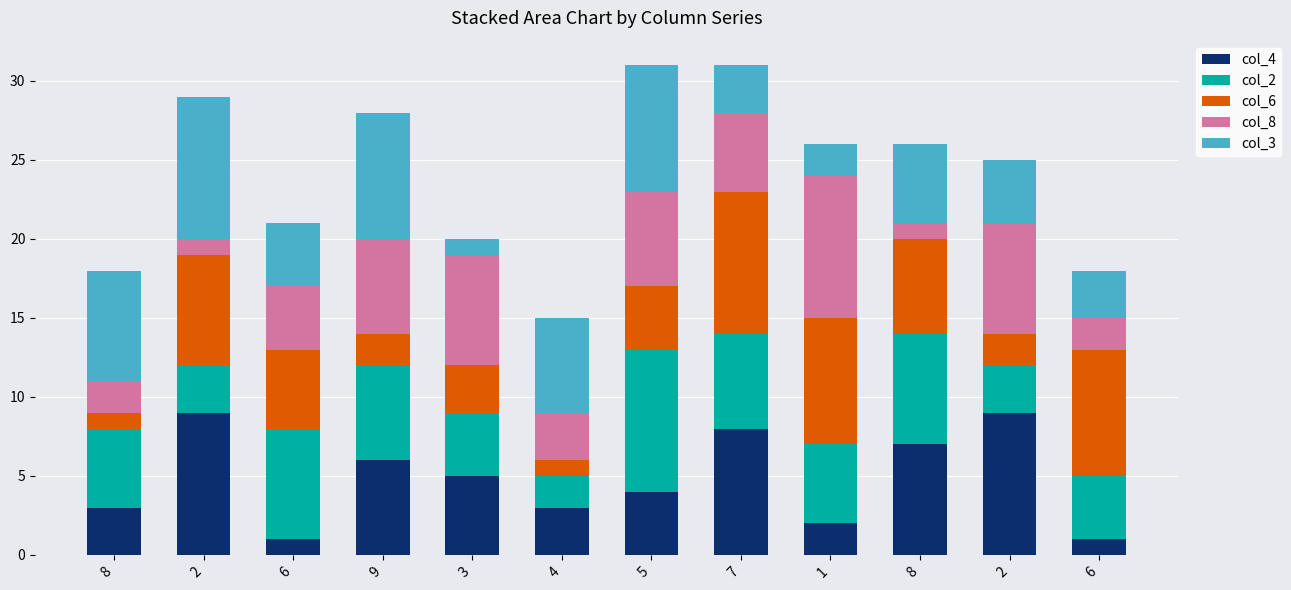

The value of col_8 at 2 is 7. True or false?

True